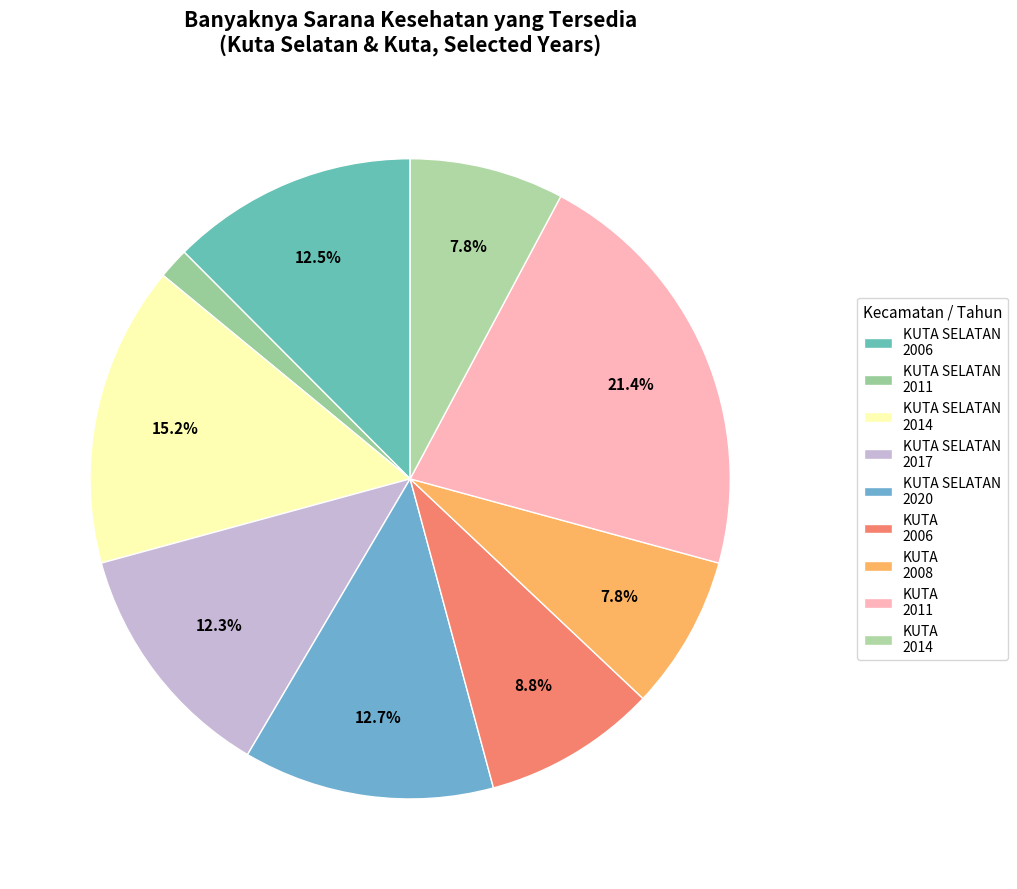

How many slices are in this pie chart?

9